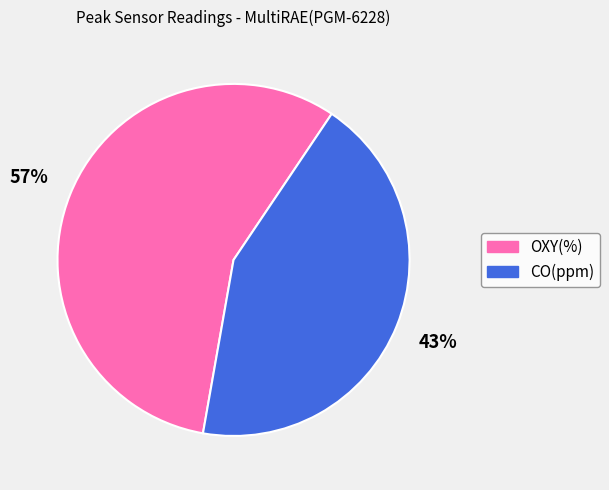

Between CO(ppm) and OXY(%), which is larger?

OXY(%)